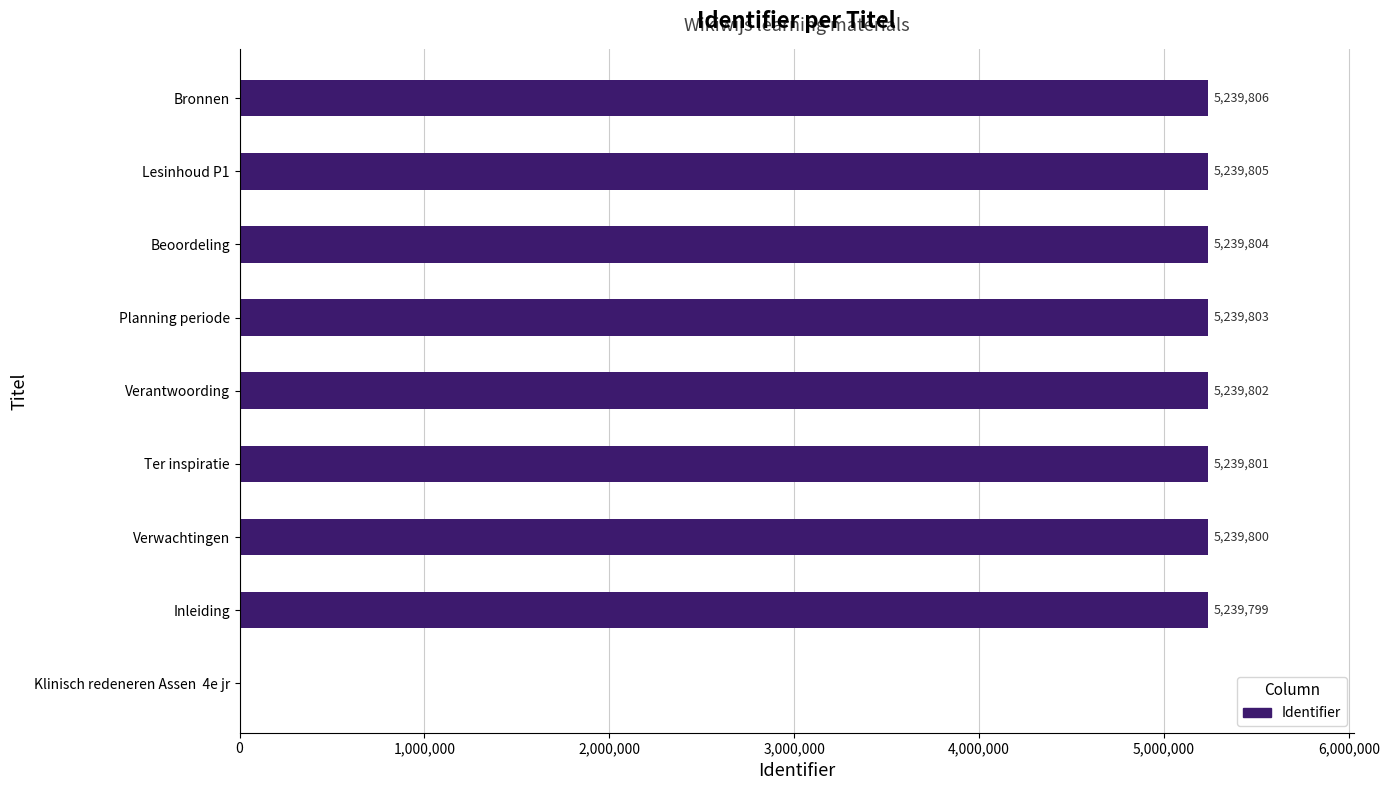

Is it true that the value at Lesinhoud P1 is 3150584?

False